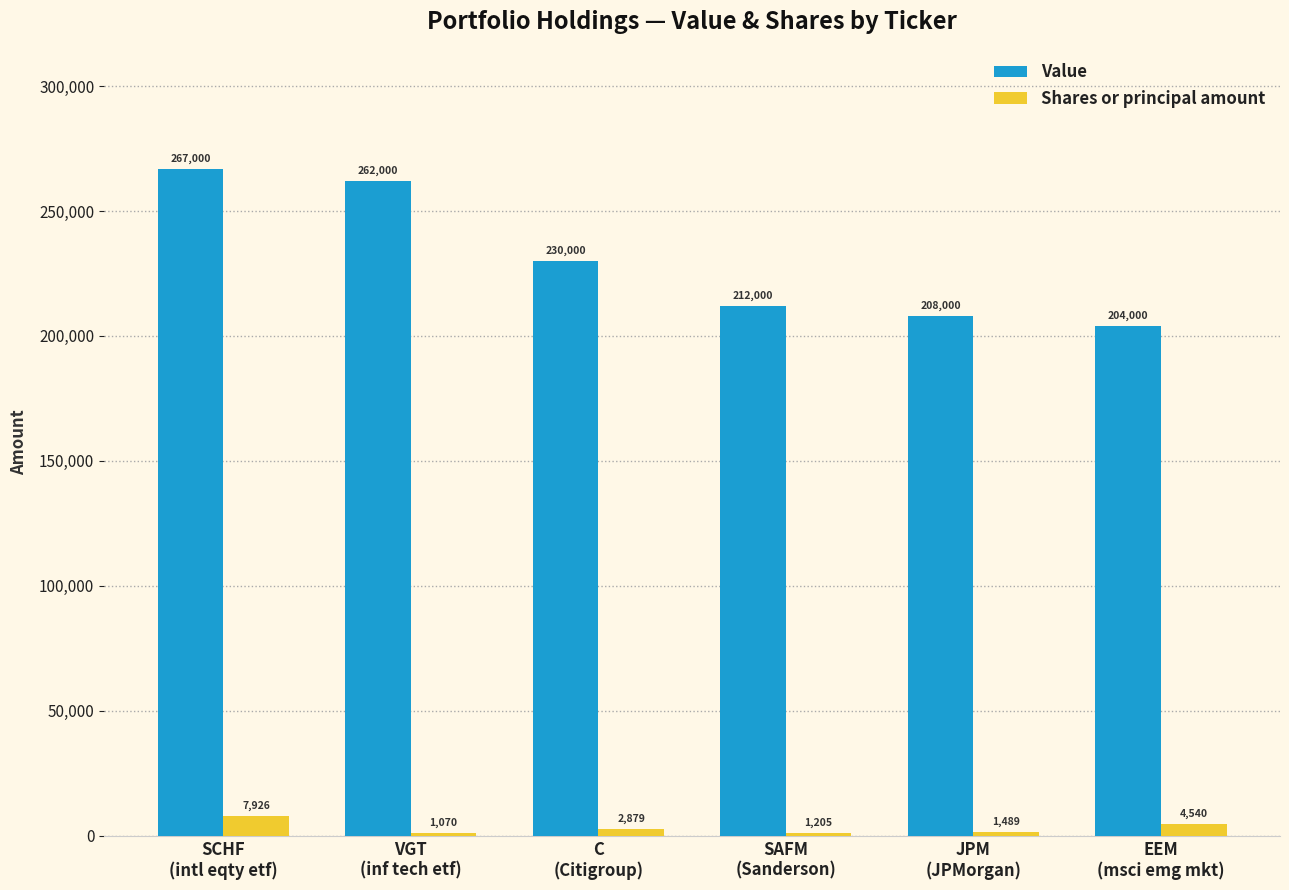

How many bars are there in each group?

2